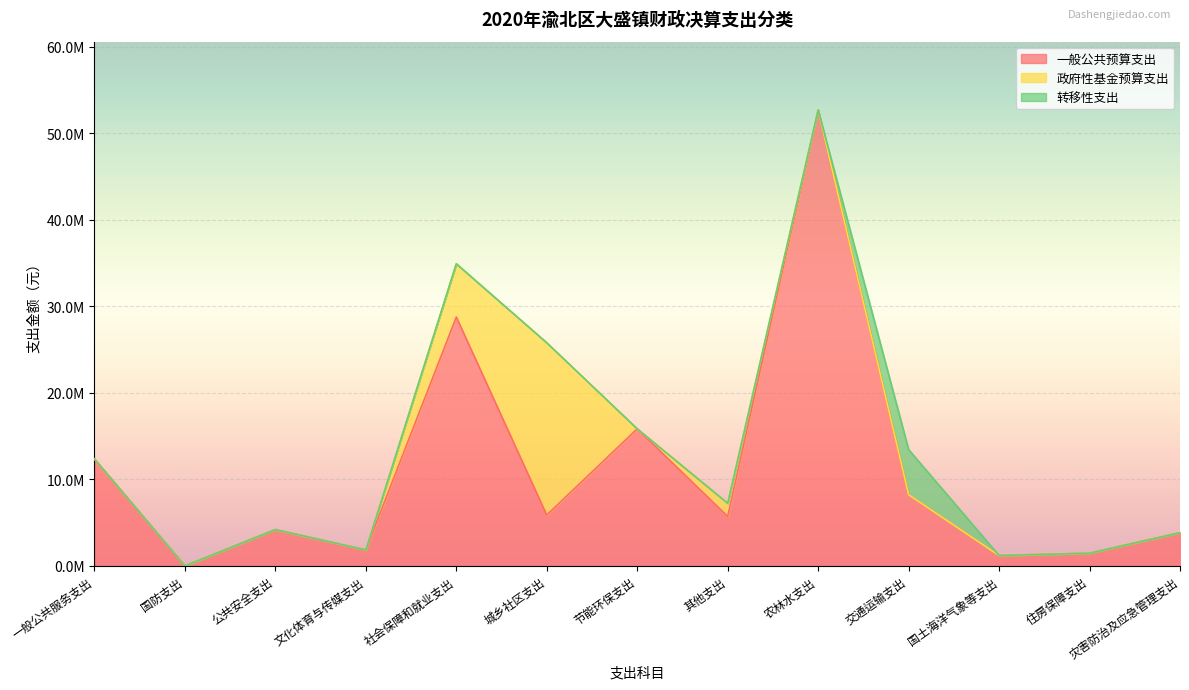

The 转移性支出 series shows 2585880.8 at 国防支出. True or false?

False